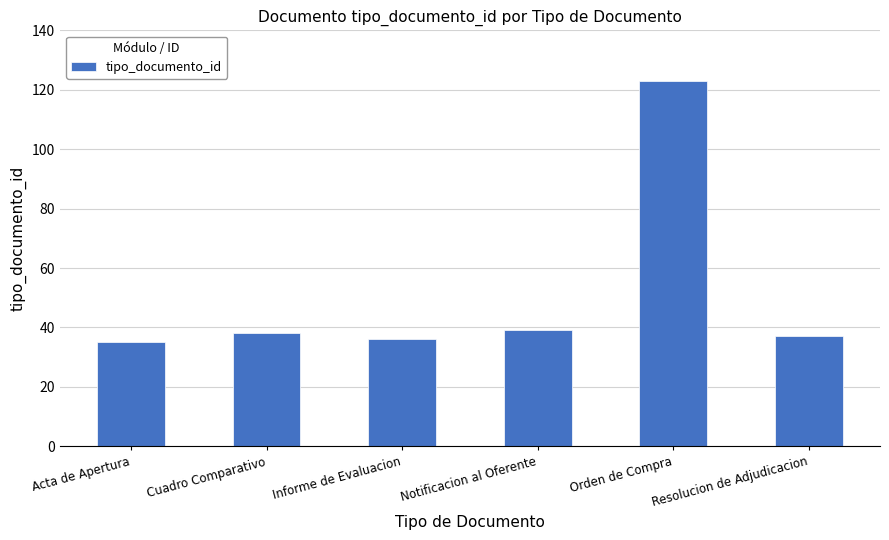

How many data points does each series have?

6